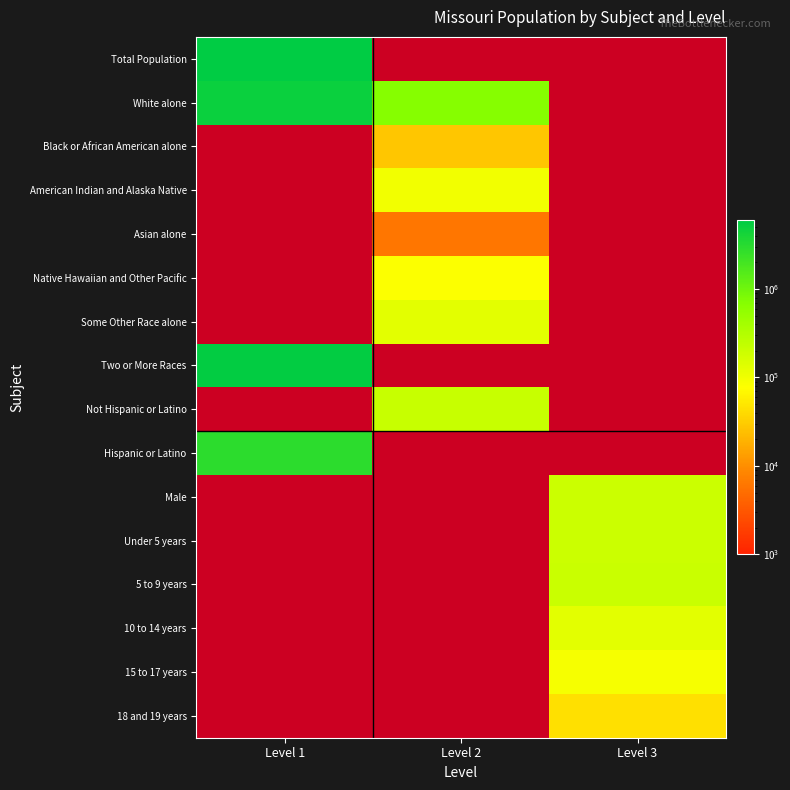

Which label corresponds to the largest value in the chart?

Level 1